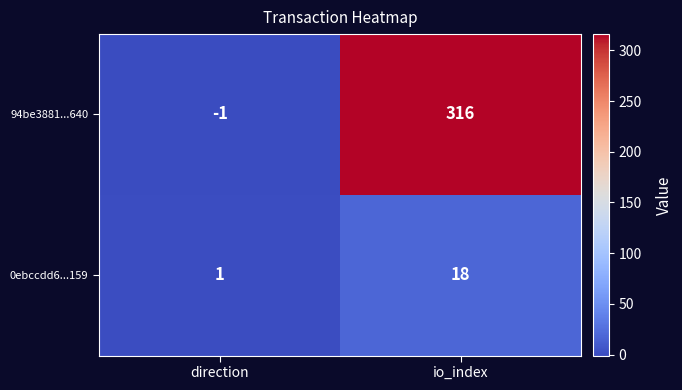

Which category has the highest value across all series?

io_index